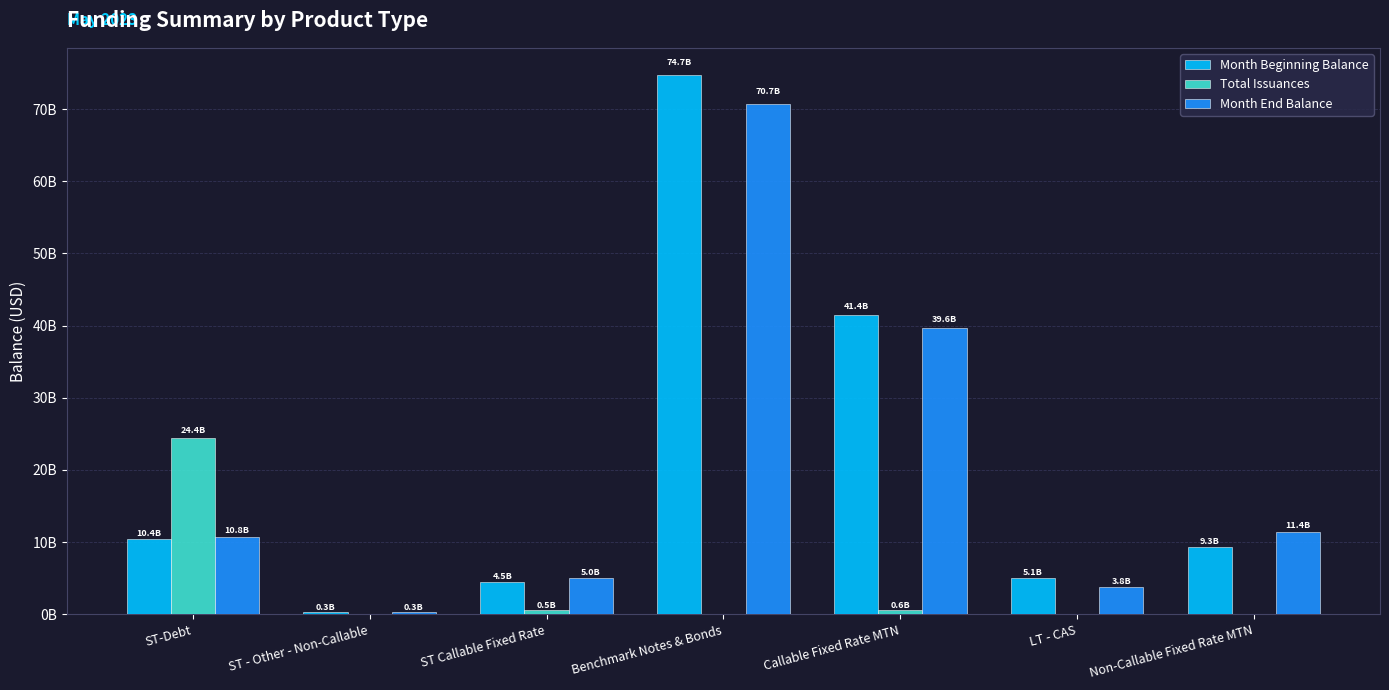

Are the bars horizontal?

No